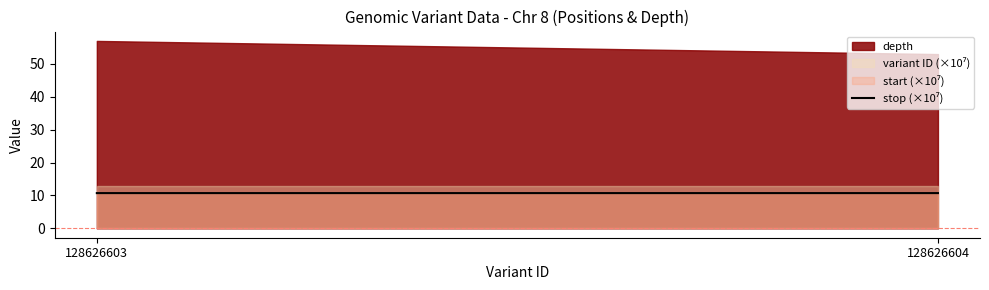

What is the minimum value shown in the chart?

10.7